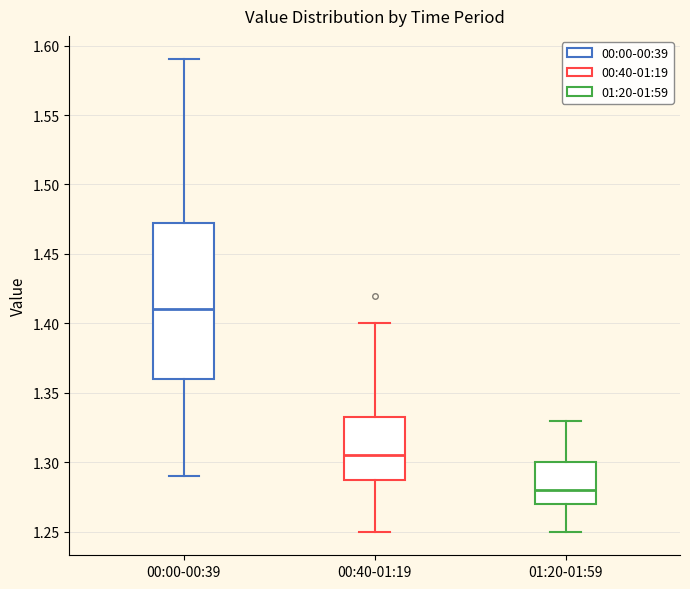

Where is the lower edge of the box for 00:40-01:19 on the y-axis? The values are not printed on the chart, so give them approximately, as read against the axis.

1.290